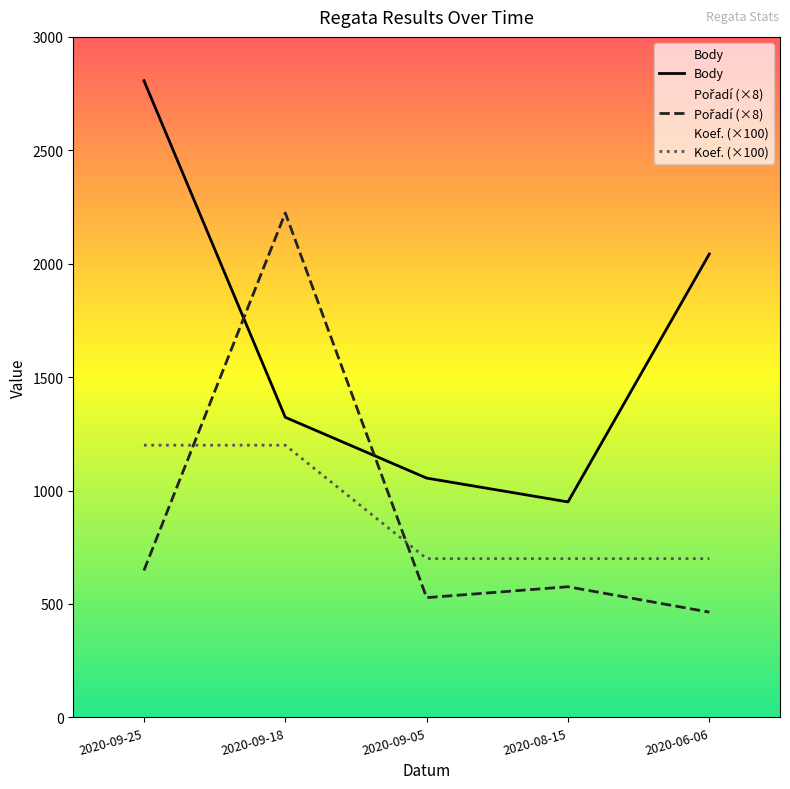

At how many categories does at least one series exceed 1083?

3